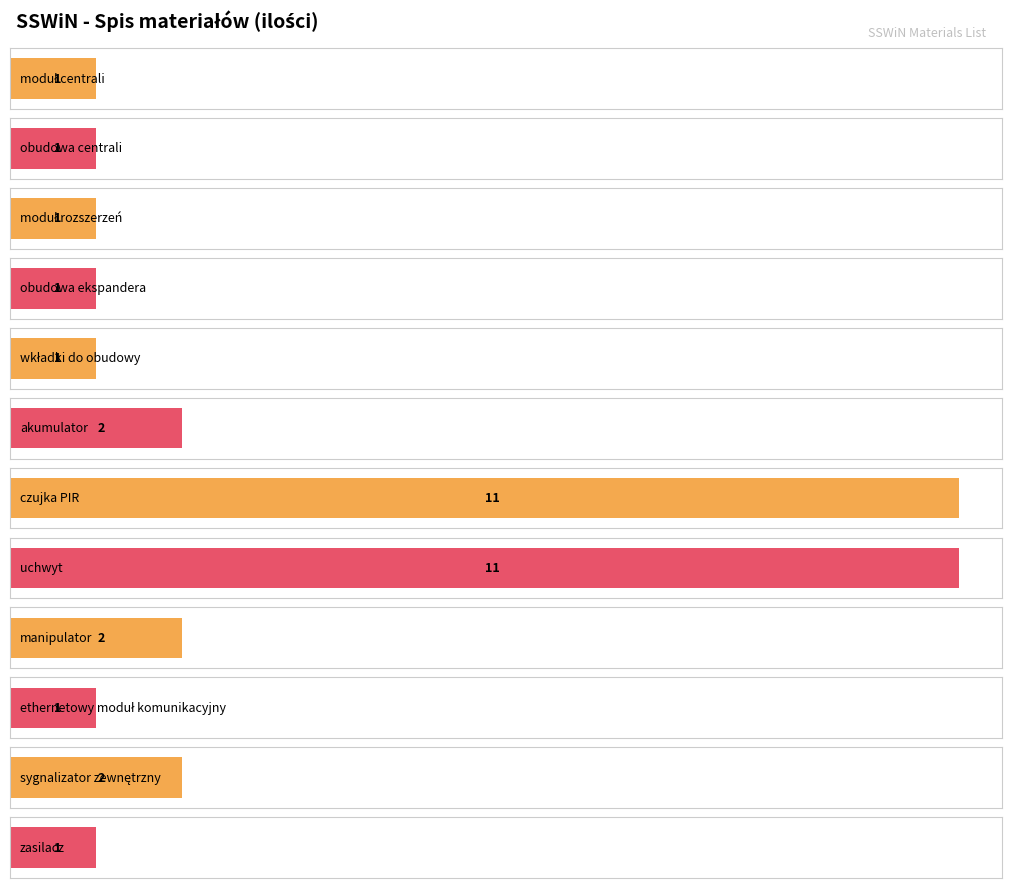

What is the change in value from moduł centrali to sygnalizator zewnętrzny?

+1